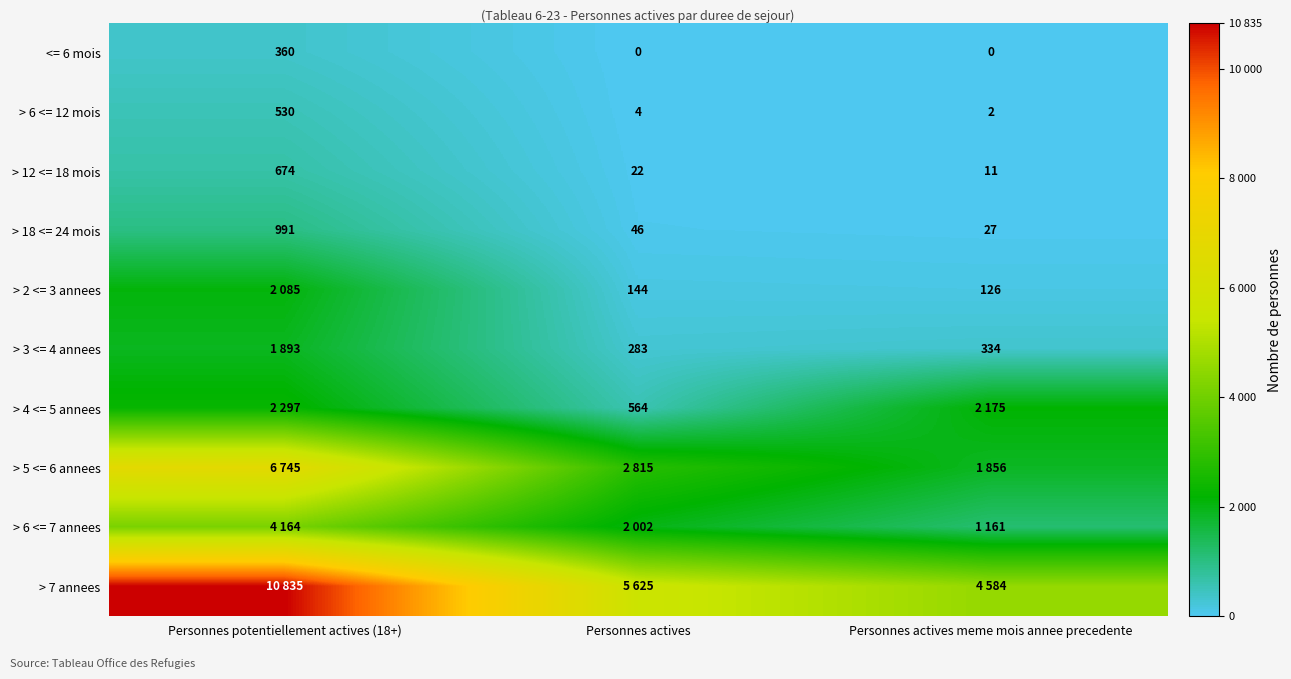

The value of > 6 <= 12 mois at Personnes actives meme mois annee precedente is 2. True or false?

True